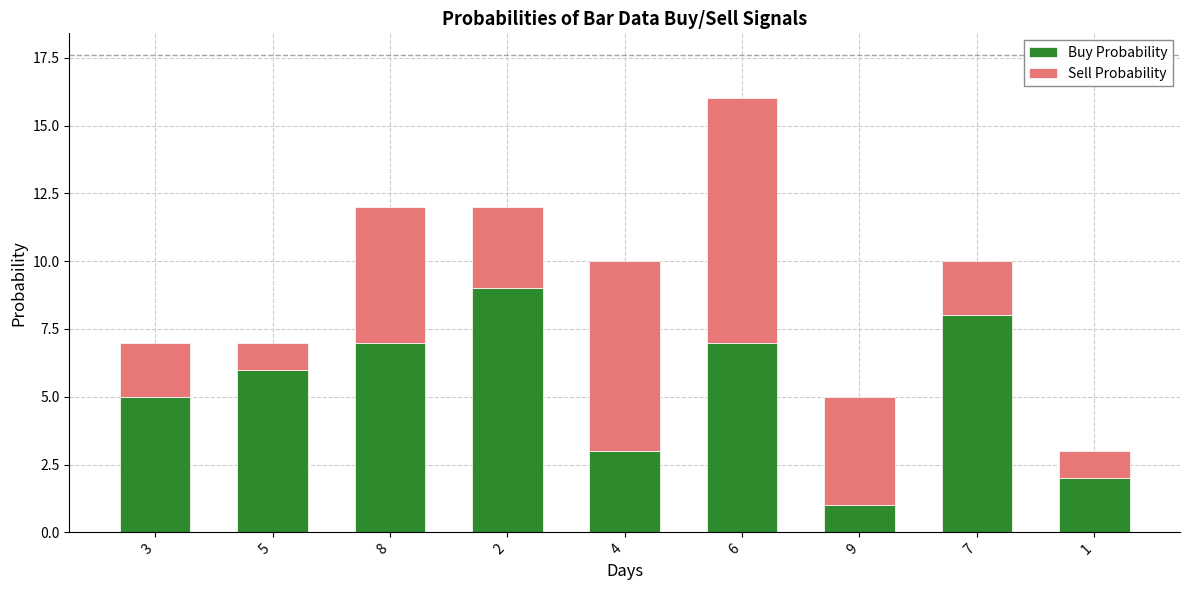

At which category is the sum across all series the highest?

6